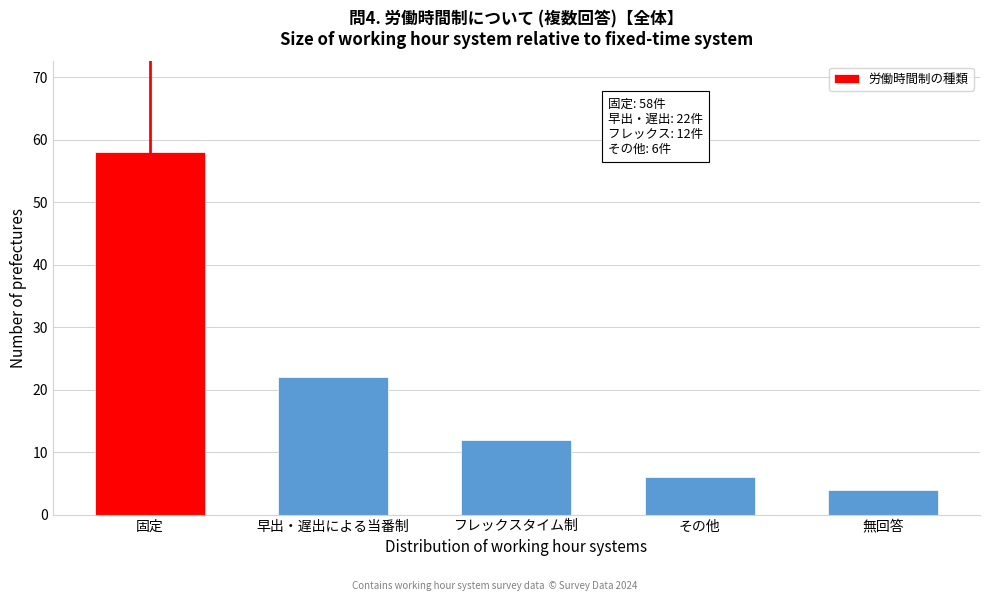

Reading left to right, transcribe all the data shown in this chart.

固定=58	早出・遅出による当番制=22	フレックスタイム制=12	その他=6	無回答=4